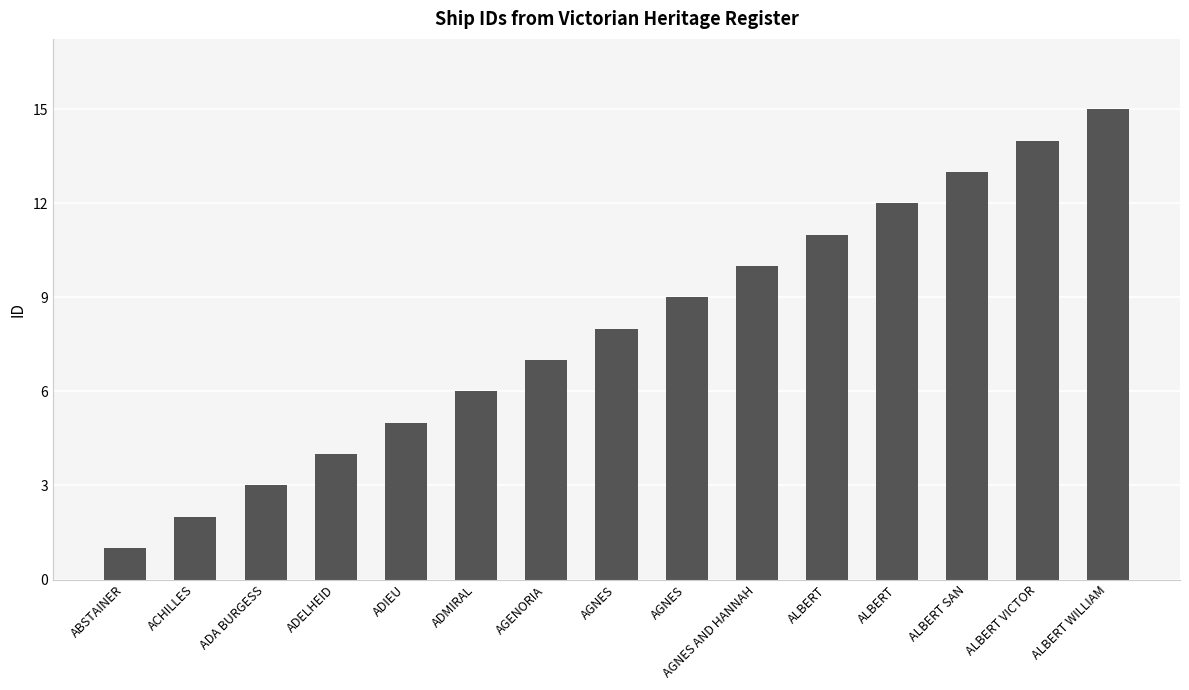

Reading left to right, what are all the values shown in this chart?

ABSTAINER=1	ACHILLES=2	ADA BURGESS=3	ADELHEID=4	ADIEU=5	ADMIRAL=6	AGENORIA=7	AGNES=8	AGNES=9	AGNES AND HANNAH=10	ALBERT=11	ALBERT=12	ALBERT SAN=13	ALBERT VICTOR=14	ALBERT WILLIAM=15